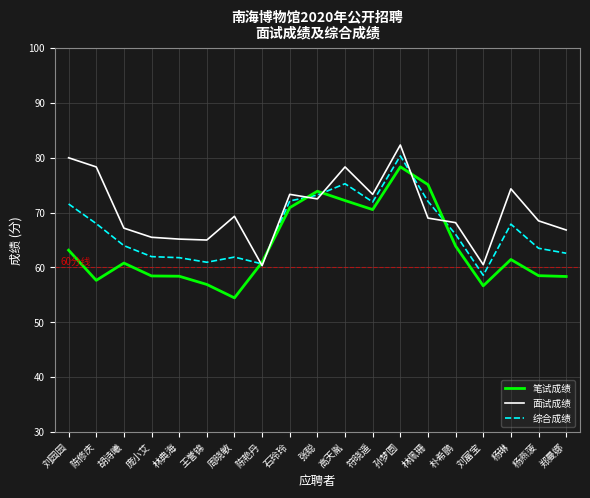

Which series has the largest total across all categories?

面试成绩